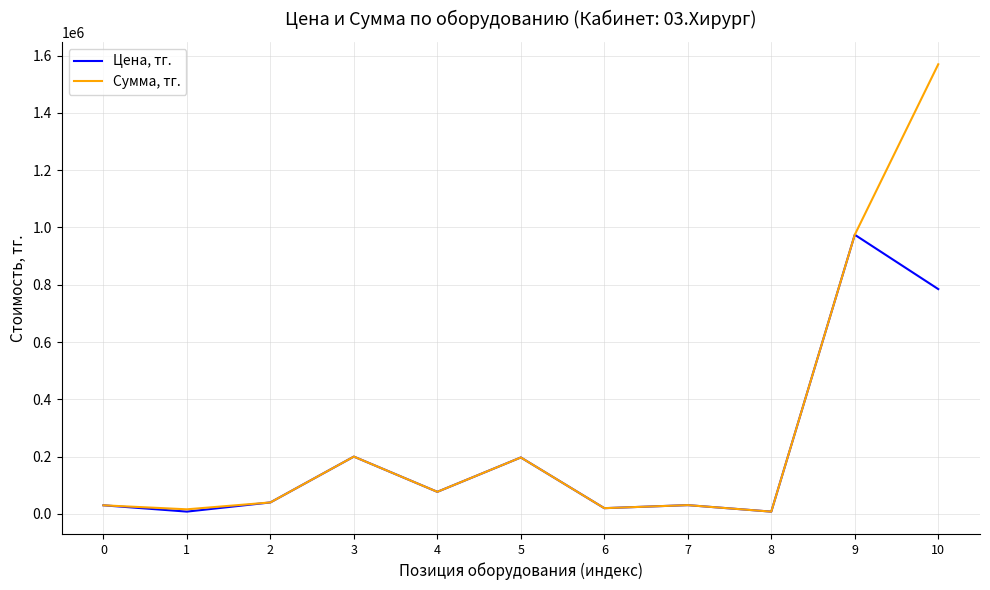

At 1, list the series in order from largest to smallest.

Сумма, тг., Цена, тг.